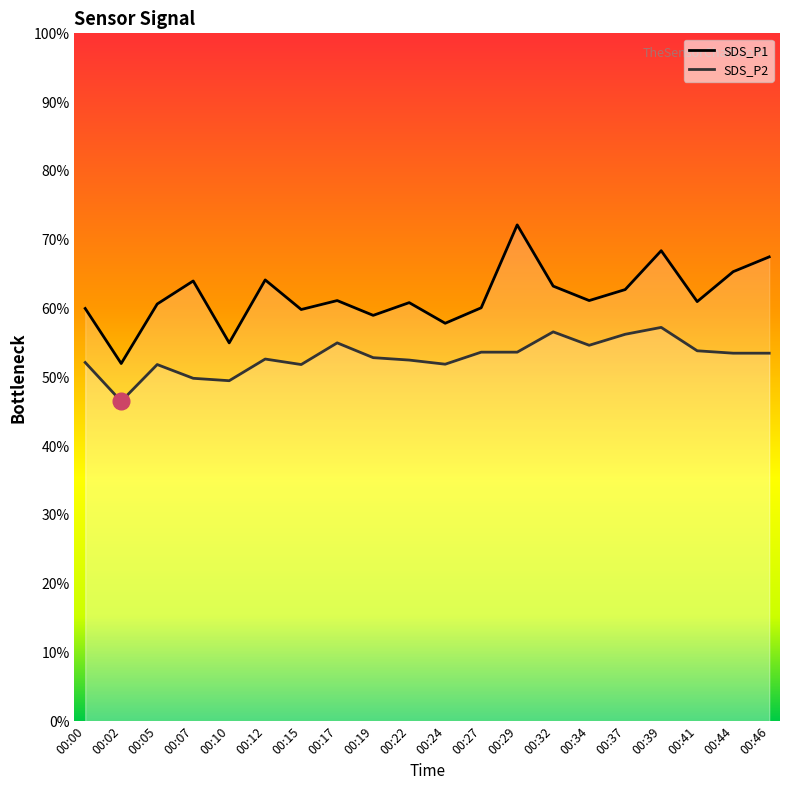

Which label corresponds to the smallest value in the chart?

00:02